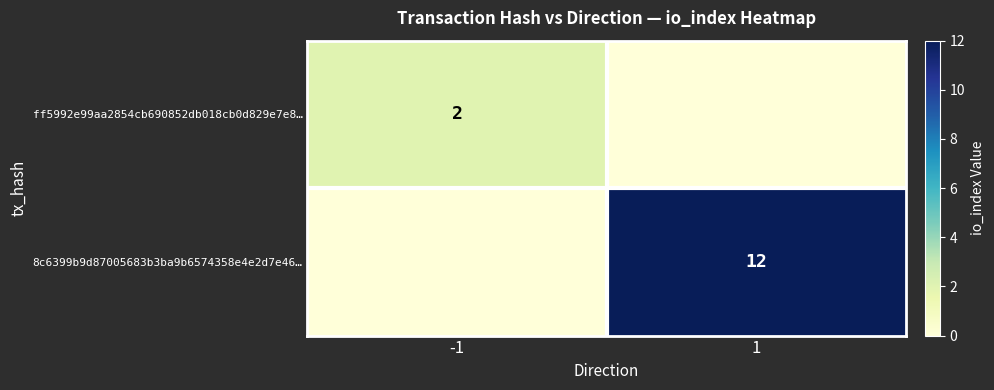

Is it true that ff5992e99aa2854cb690852db018cb0d829e7e8… equals 2 at -1?

True